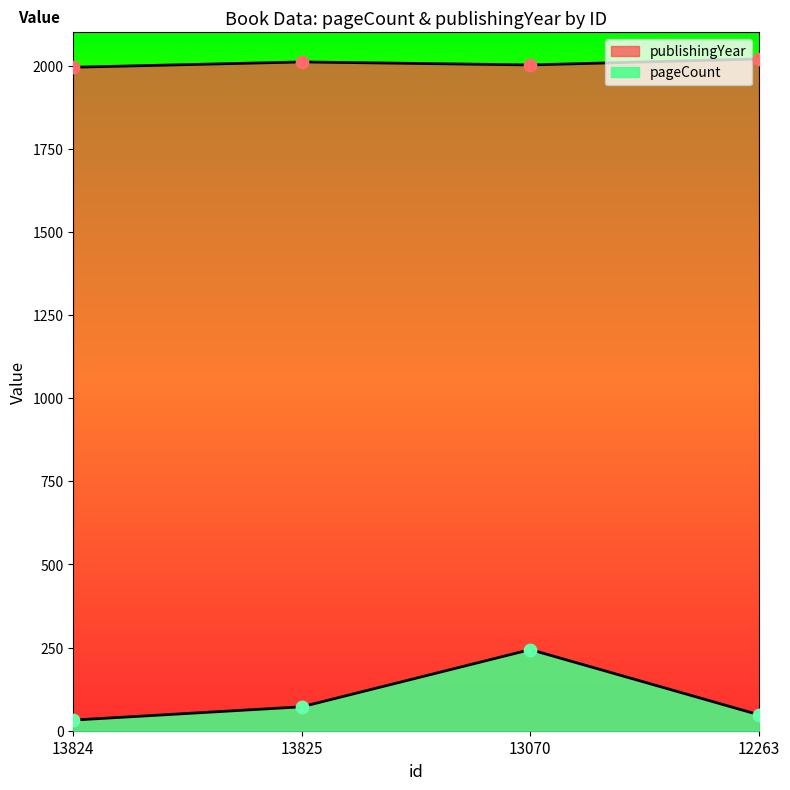

At how many categories does at least one series exceed 345?

4